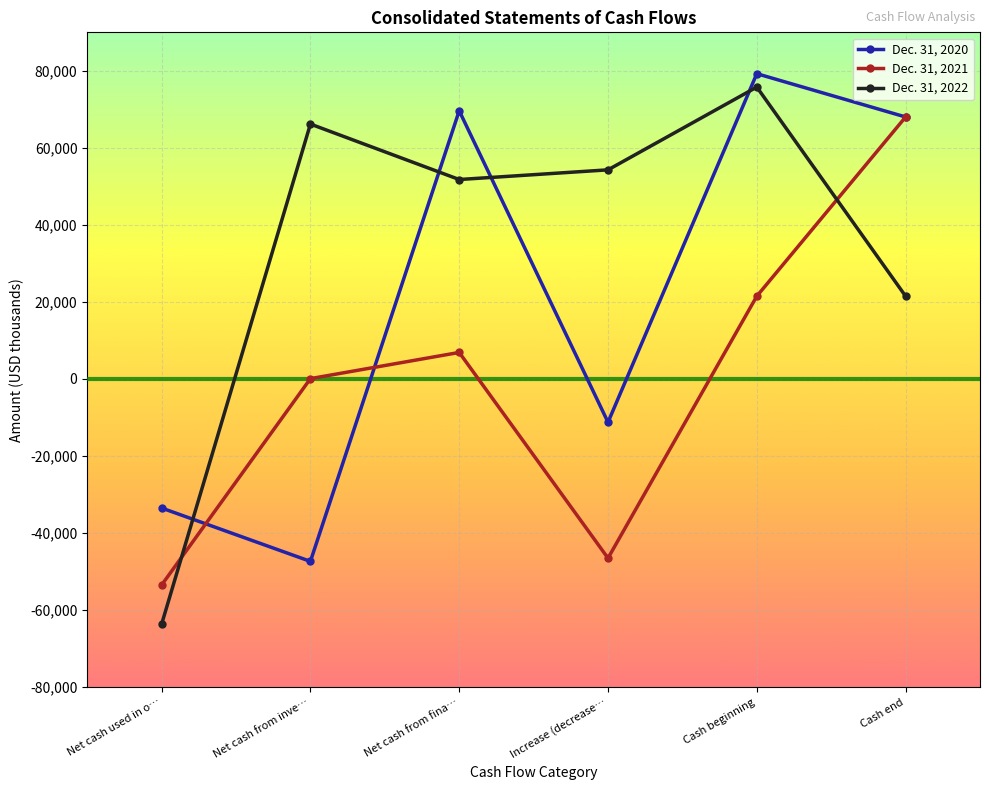

How many lines are shown in the chart?

3